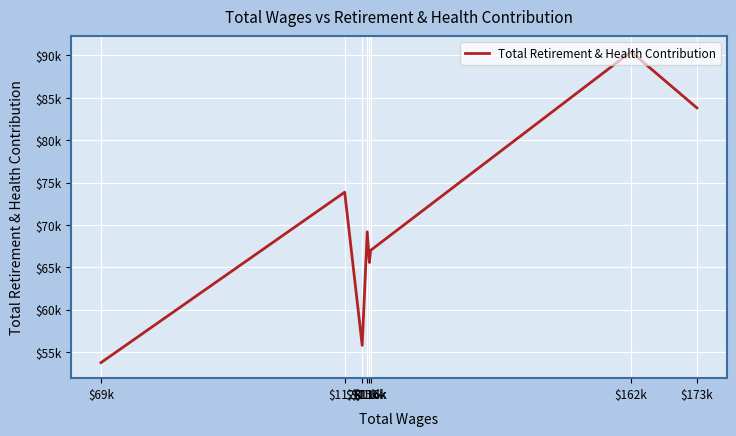

What is the difference between the maximum and minimum values?

36705